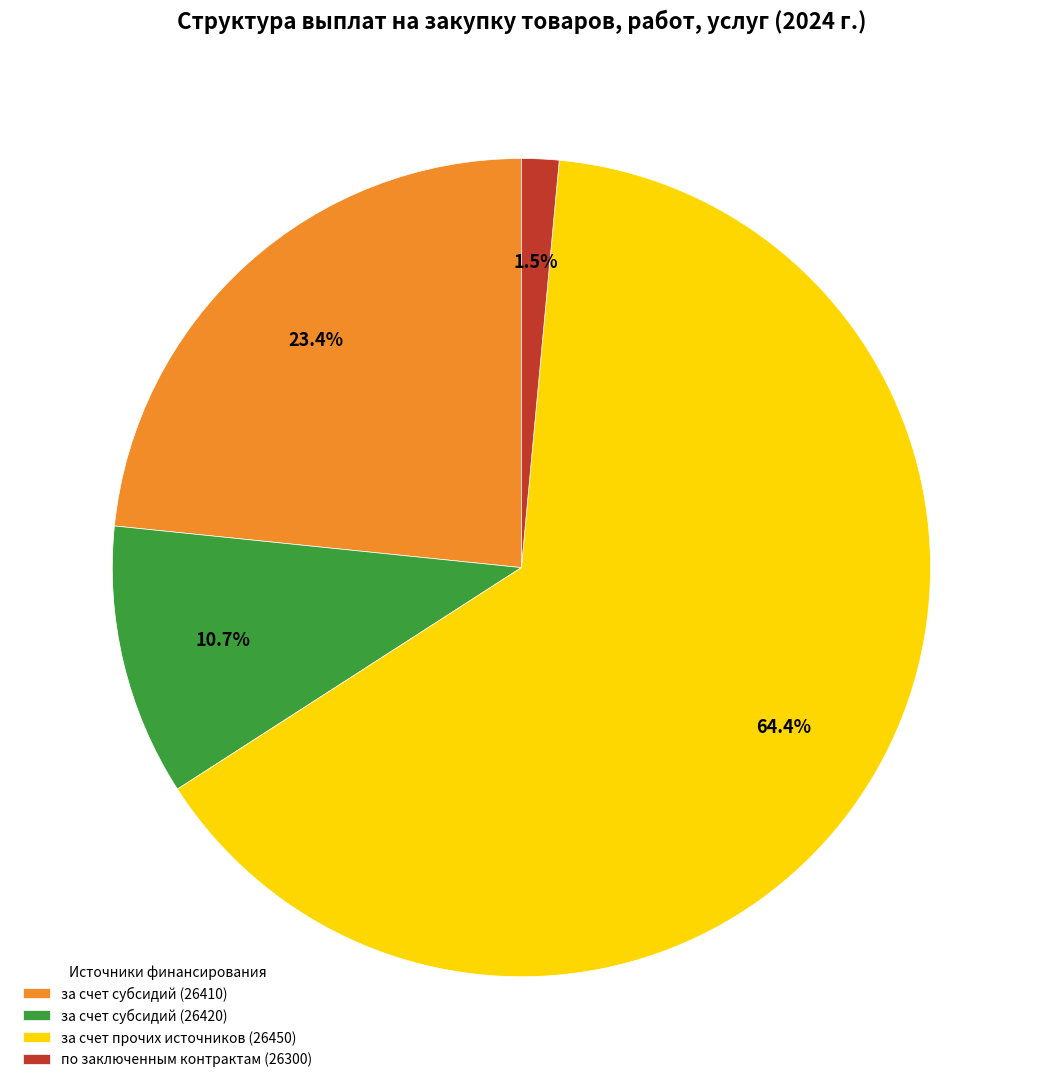

To the nearest percent, what portion does за счет субсидий (26410) represent?

23%